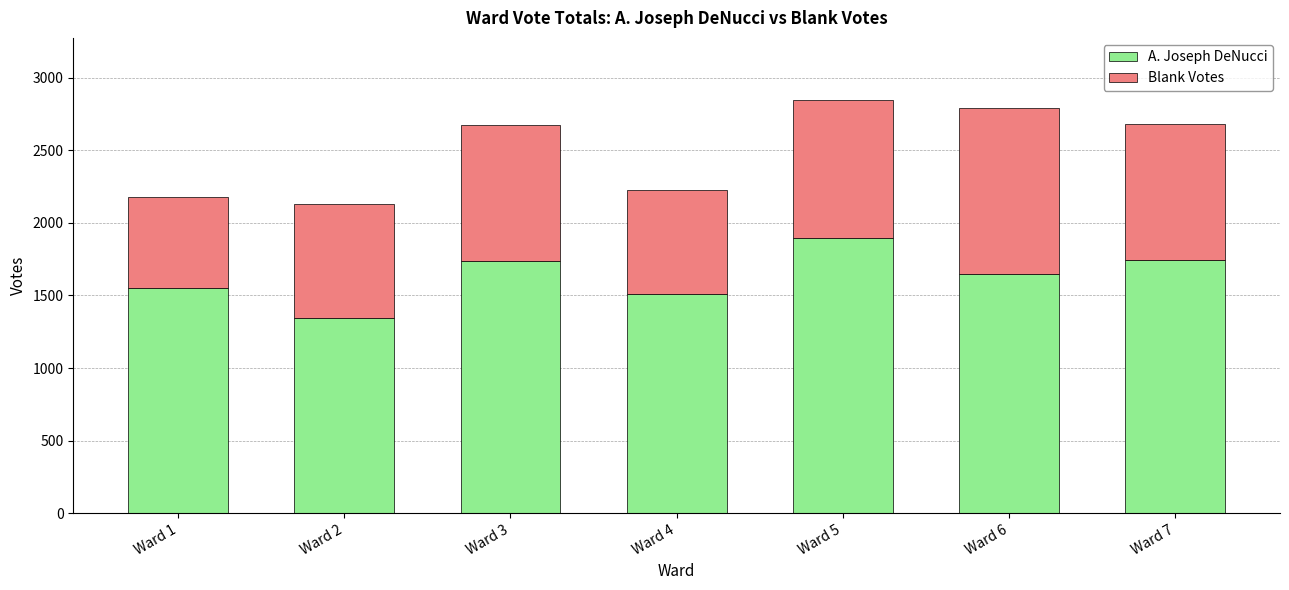

What is the sum of all A. Joseph DeNucci values?

11432